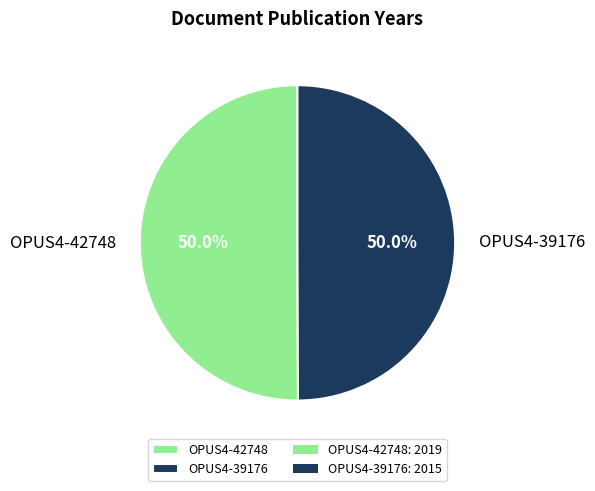

What is the total percentage of OPUS4-39176 and OPUS4-42748?

100.0%